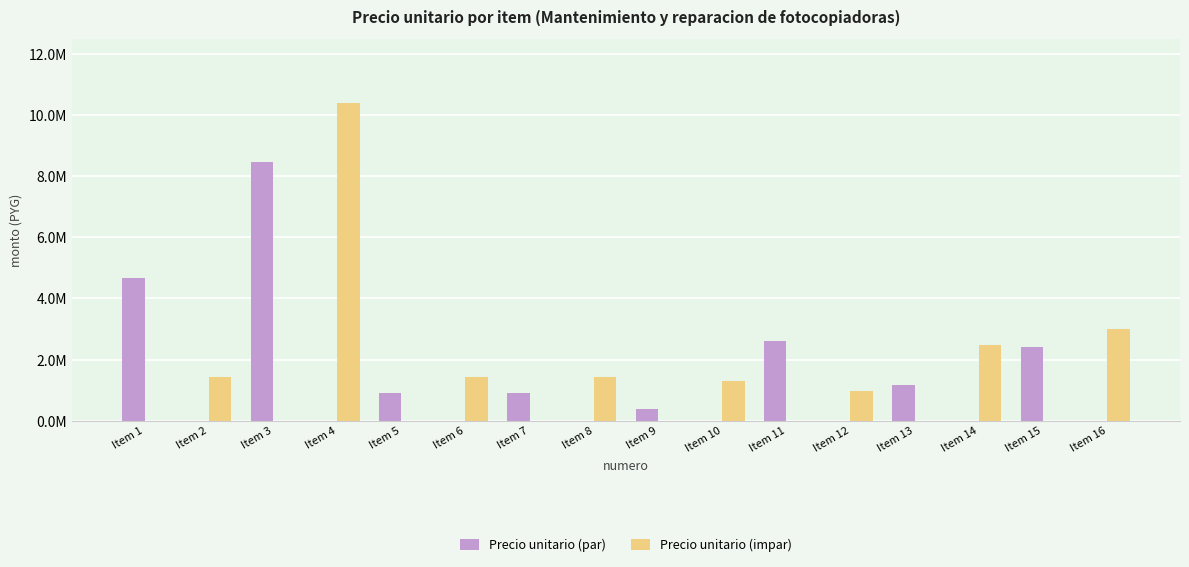

Are the bars grouped side by side (vs. stacked)?

Yes